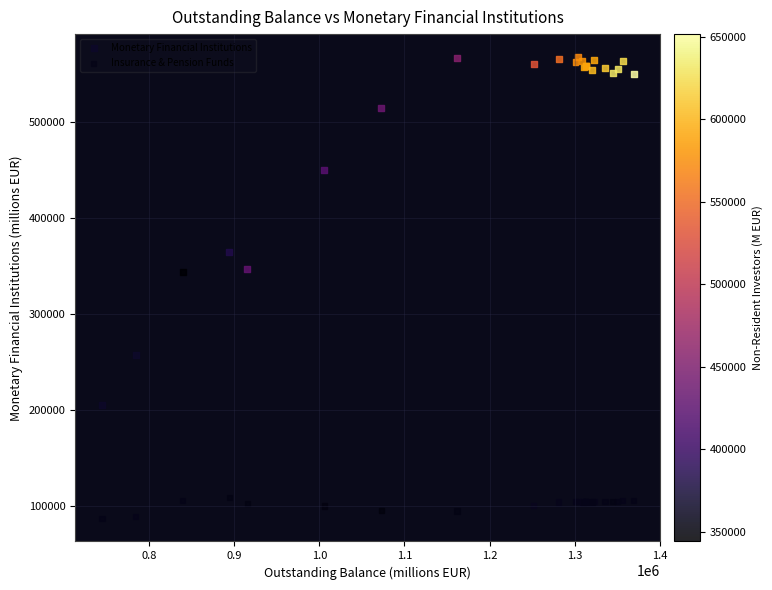

In the Monetary Financial Institutions series, what Y value is closest to 386234?

364263